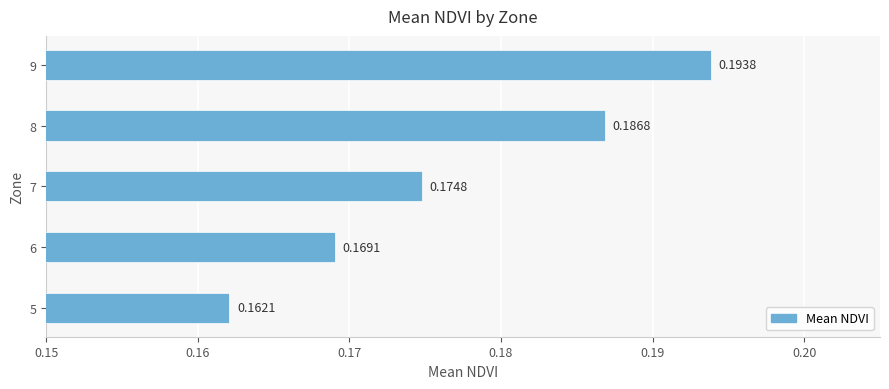

At which label is the value closest to 0?

5